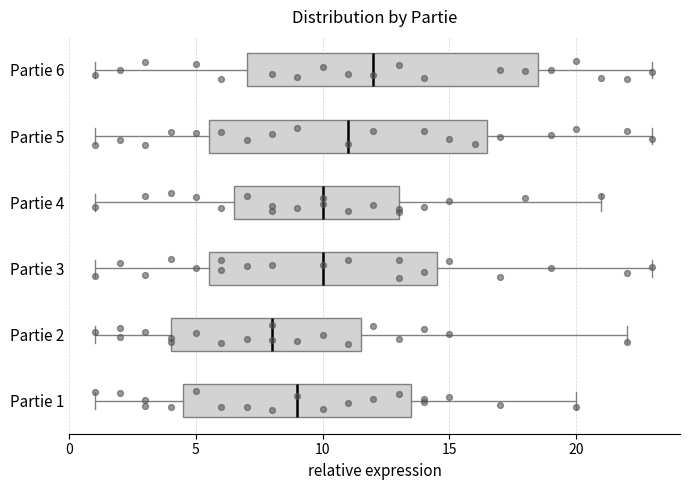

Comparing the boxes themselves (not the whiskers), which one is the widest?

Partie 6